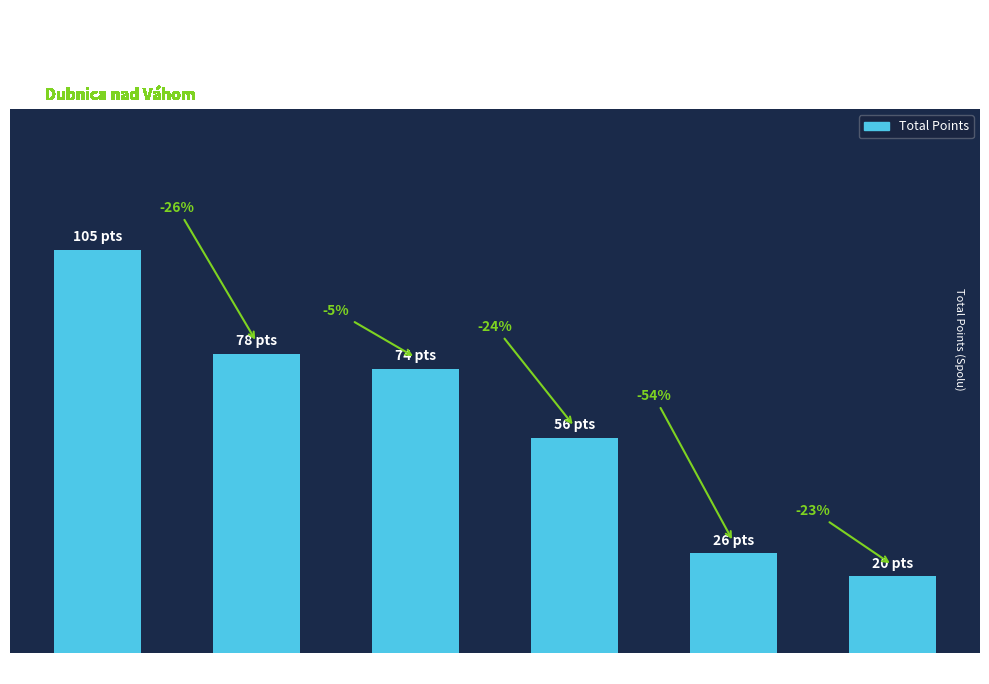

List the labels in order of value, largest first.

Ilavský M., Podpera T., Štefina Š., Šišovský M., Olaš M., Valúch M.